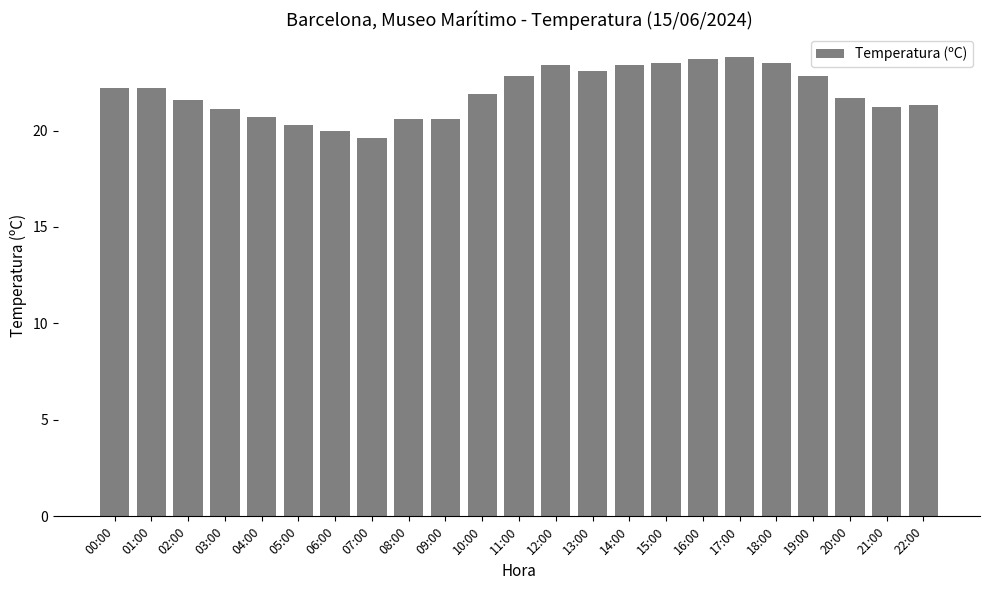

Reading right to left, extract all data points from this chart.

21.3	21.2	21.7	22.8	23.5	23.8	23.7	23.5	23.4	23.1	23.4	22.8	21.9	20.6	20.6	19.6	20.0	20.3	20.7	21.1	21.6	22.2	22.2